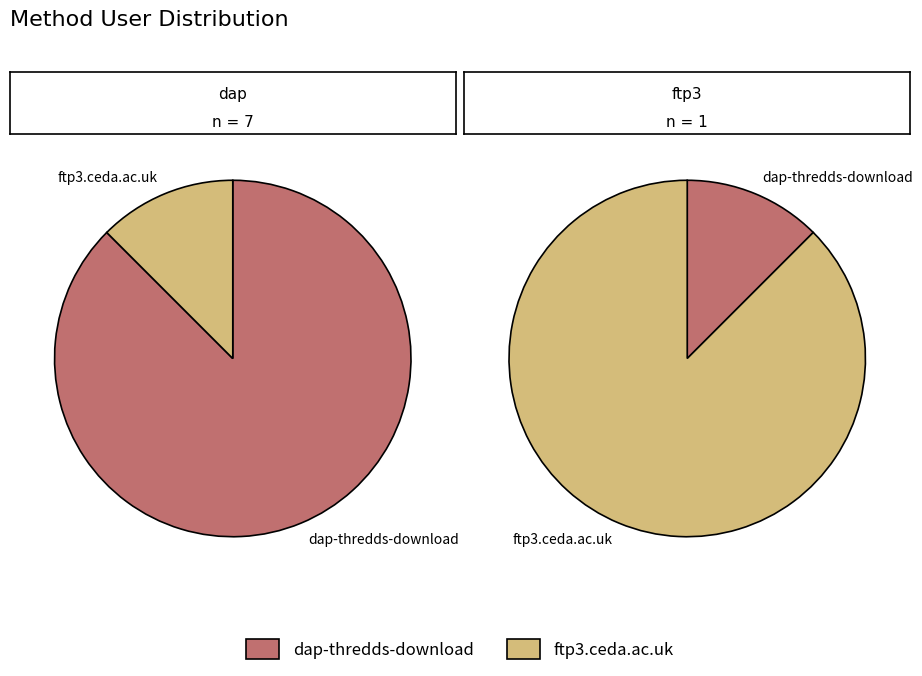

To the nearest percent, what is the difference between the dap-thredds-download and ftp3.ceda.ac.uk slice percentages?

75%